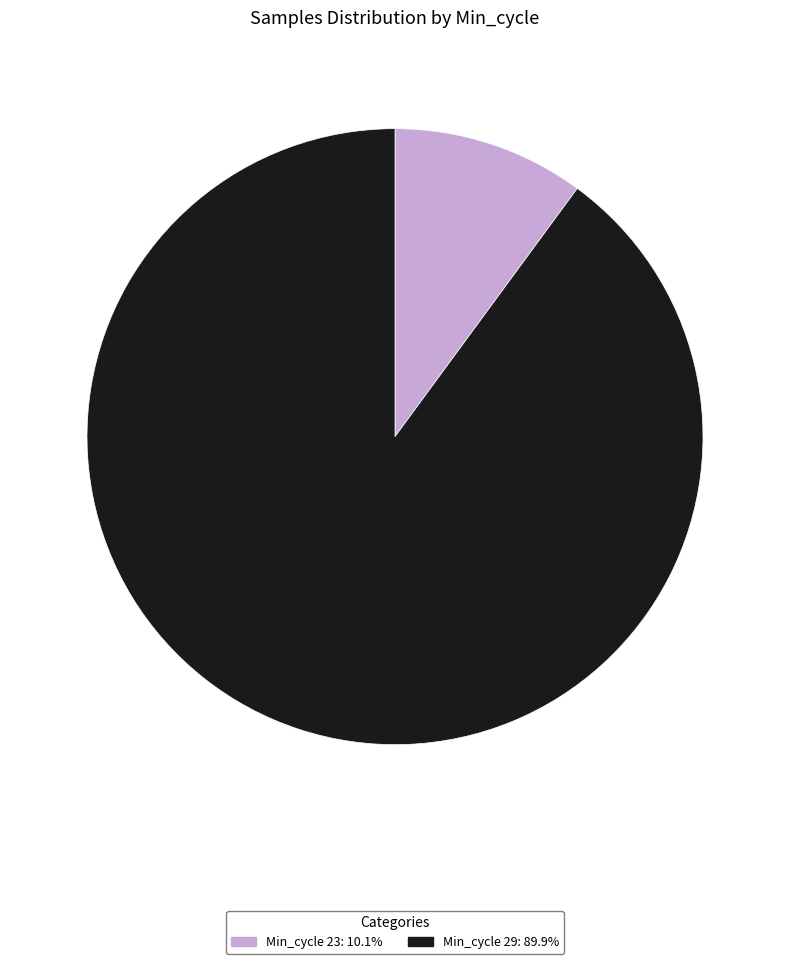

Is there any slice that represents more than half of the pie?

Yes